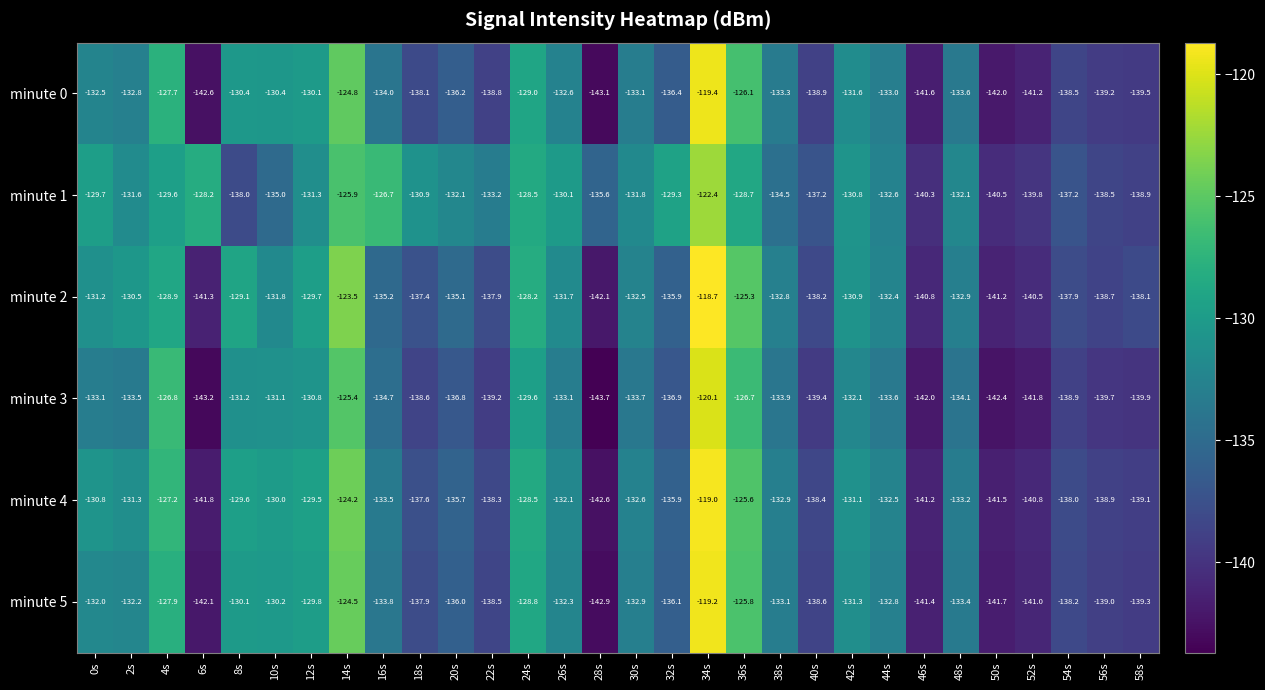

What is the approximate value of minute 3 at 14s?

-125.4